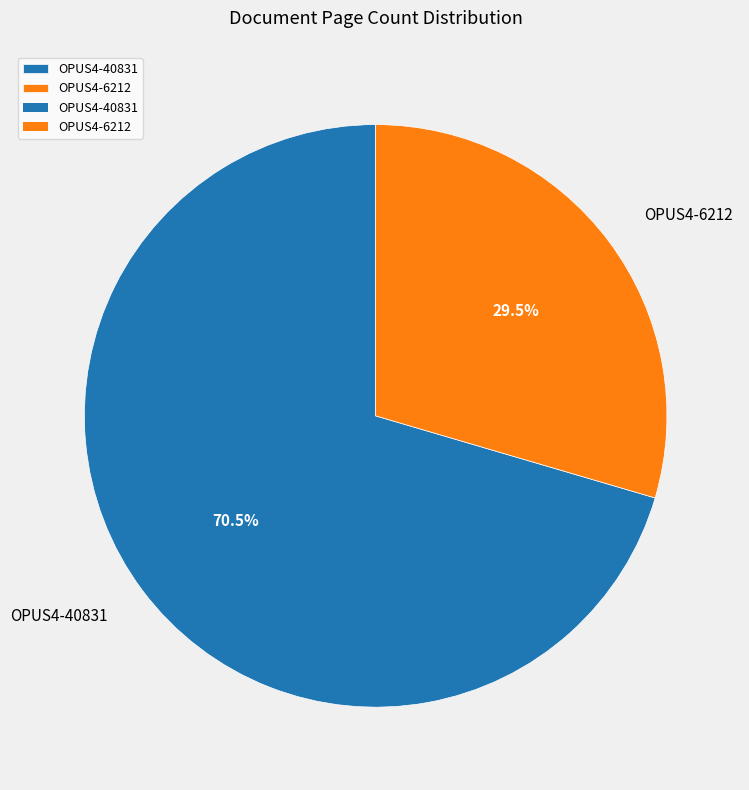

How many segments does this pie chart have?

2